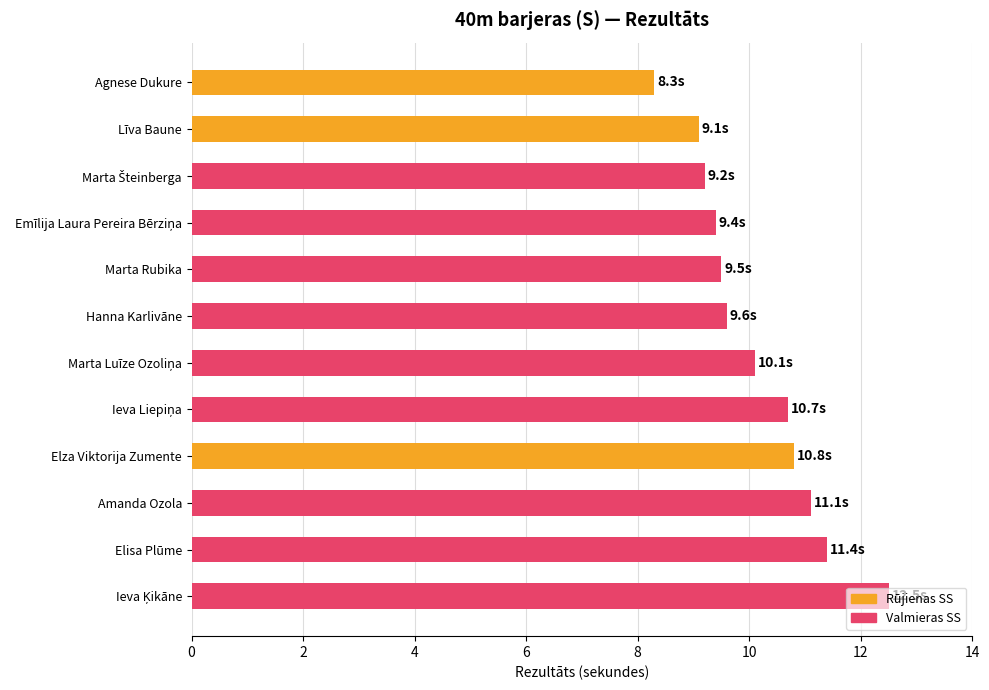

What is the approximate value at Elisa Plūme?

11.4